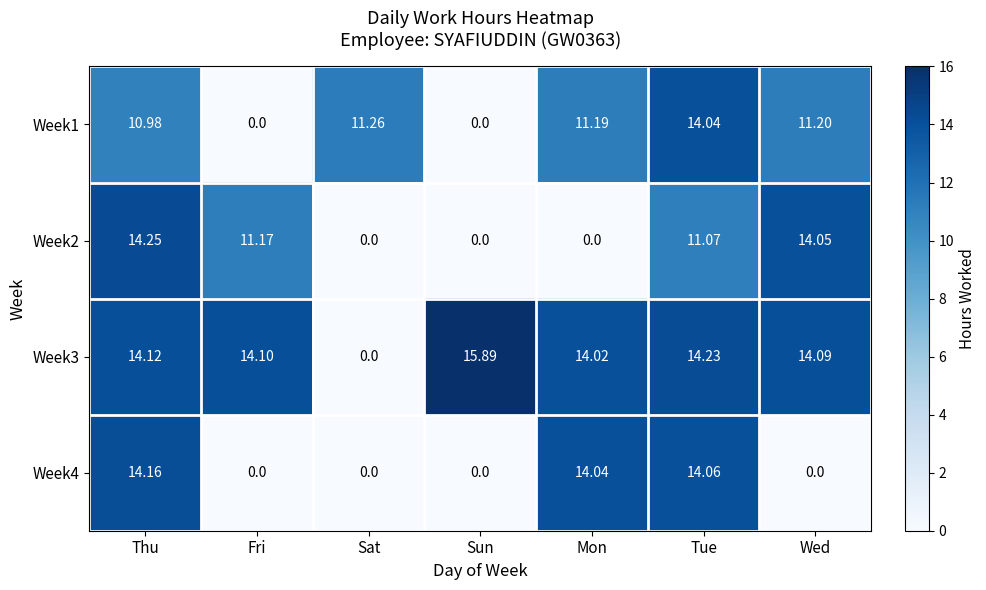

Where does the Week3 series first go above 14?

Thu